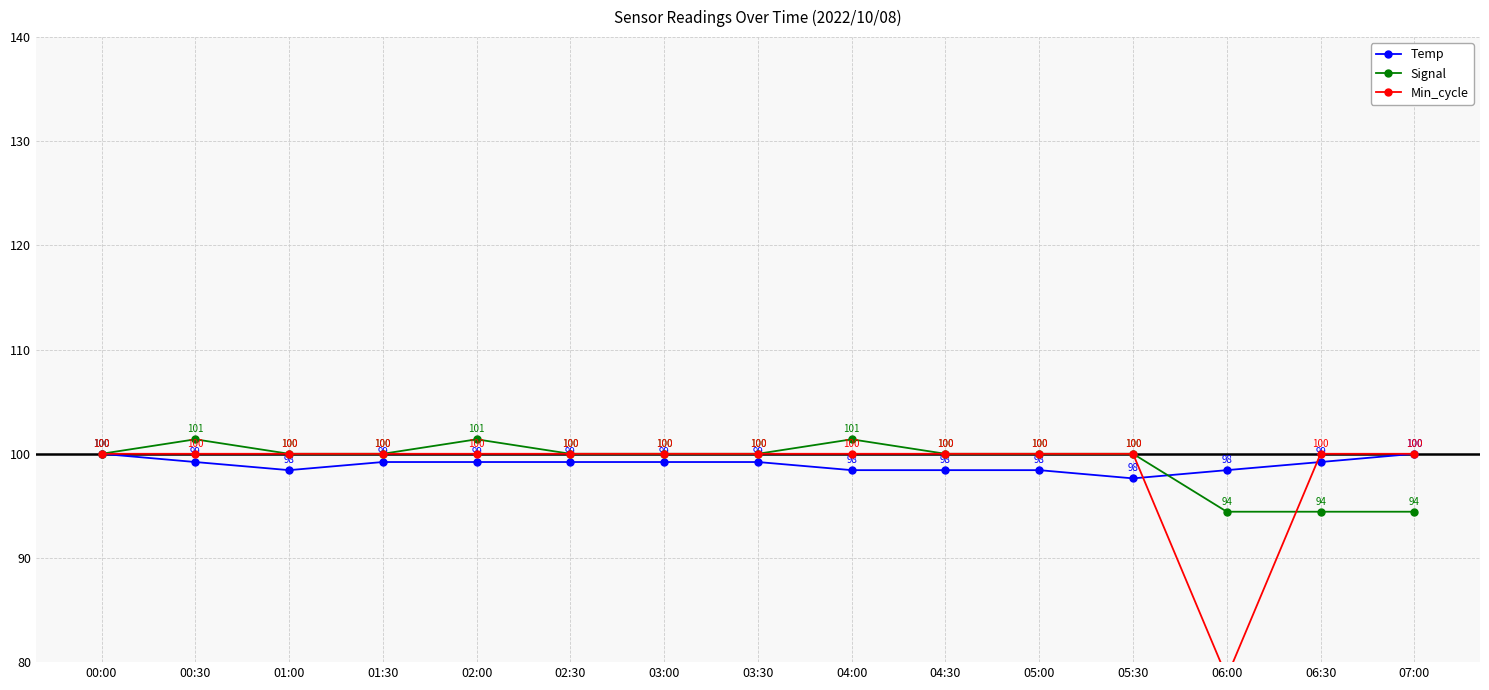

What is the difference between the maximum and minimum values in the Min_cycle series?

21.4